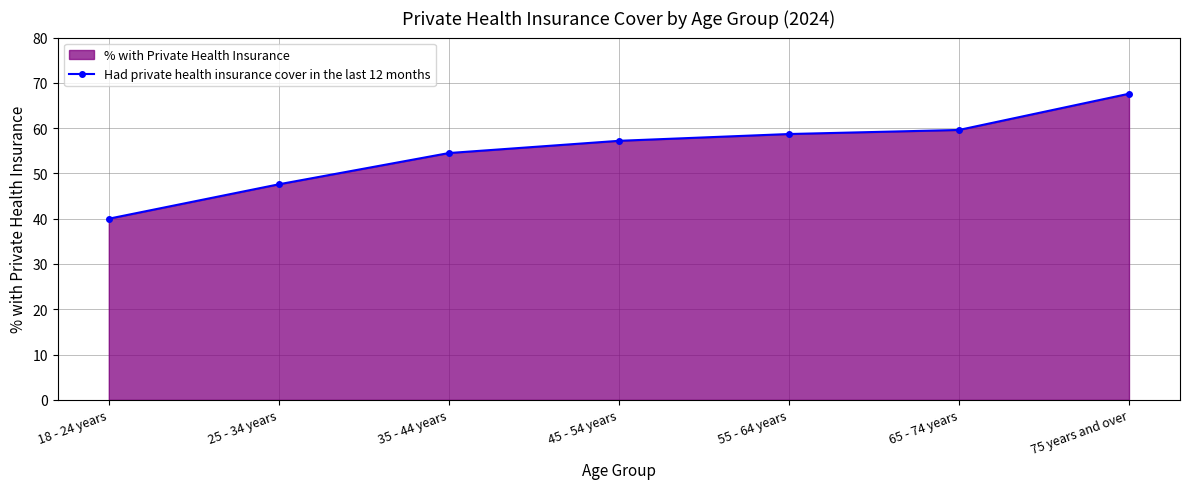

How many data points are less than 57?

3